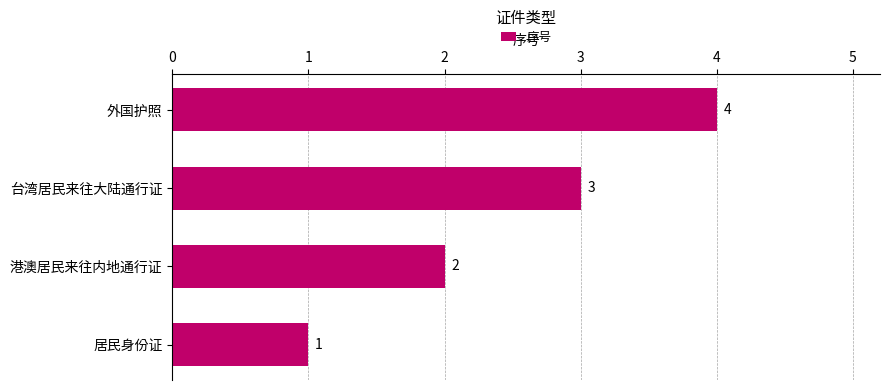

Rank the categories by value from highest to lowest.

外国护照, 台湾居民来往大陆通行证, 港澳居民来往内地通行证, 居民身份证